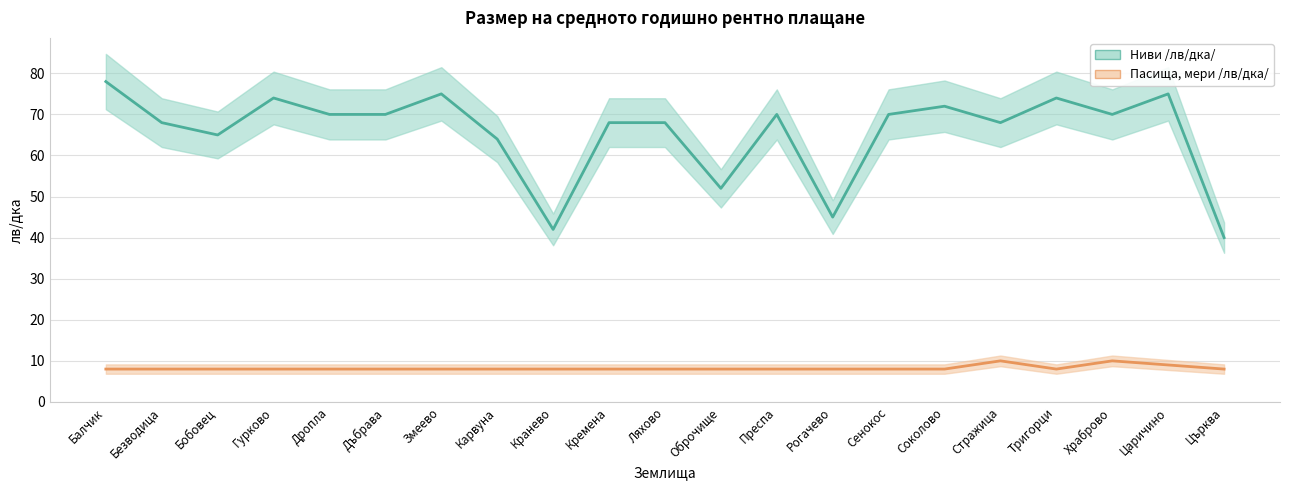

At Оброчище, list the series in order from smallest to largest.

Пасища, мери /лв/дка/, Ниви /лв/дка/